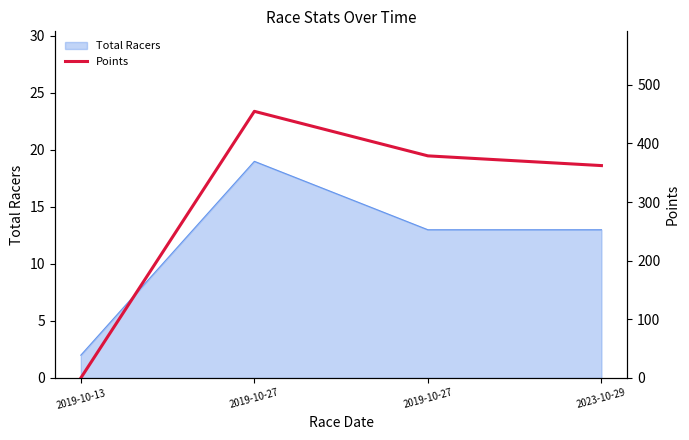

How many lines are shown in the chart?

1